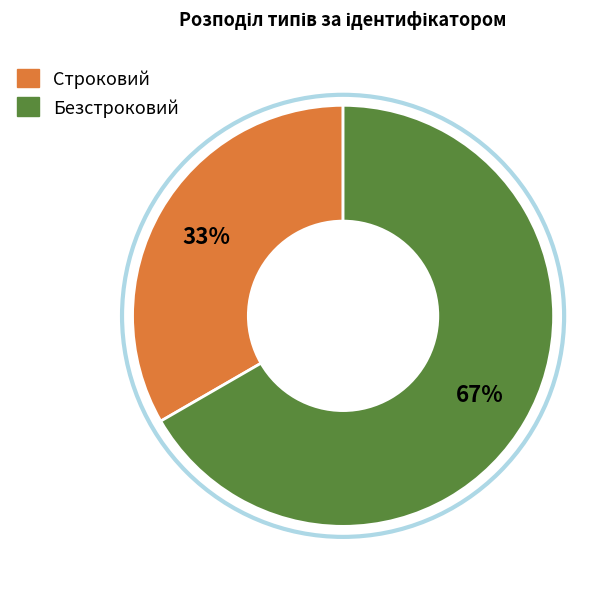

Is the sum of Строковий and Безстроковий greater than half?

Yes